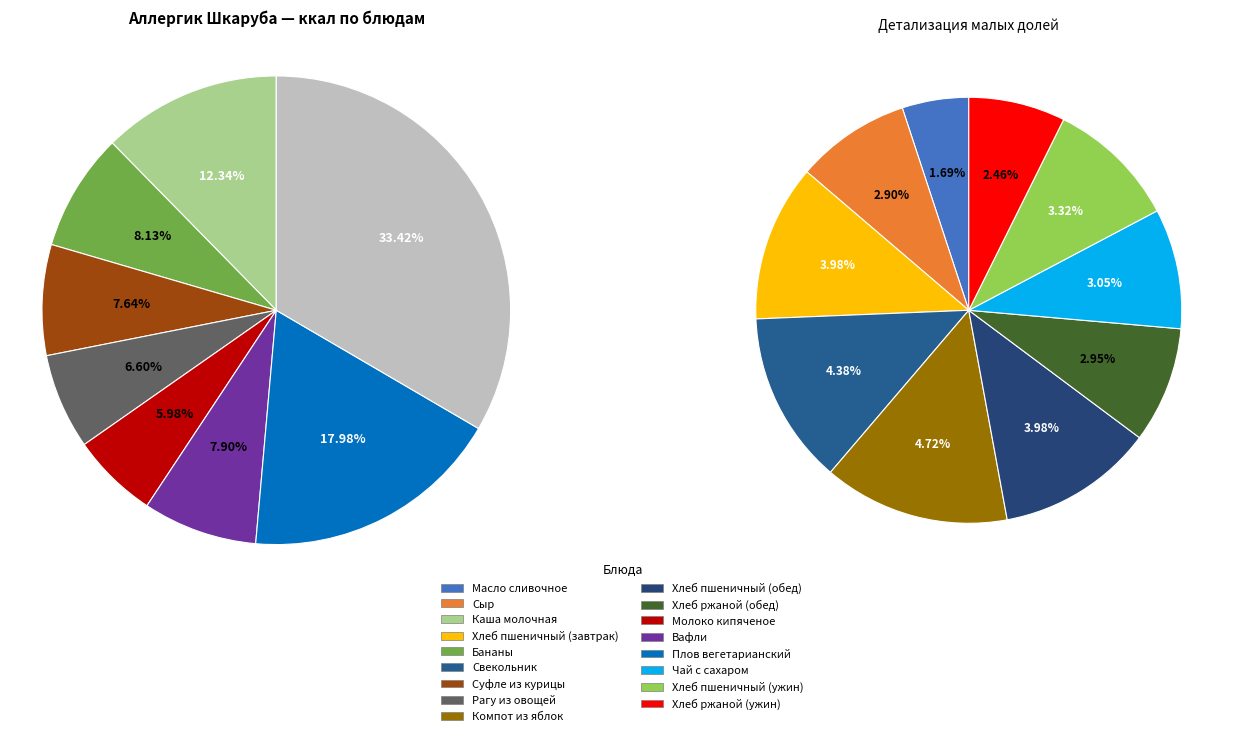

What percentage is the Хлеб ржаной (обед) slice, to the nearest percent?

3%